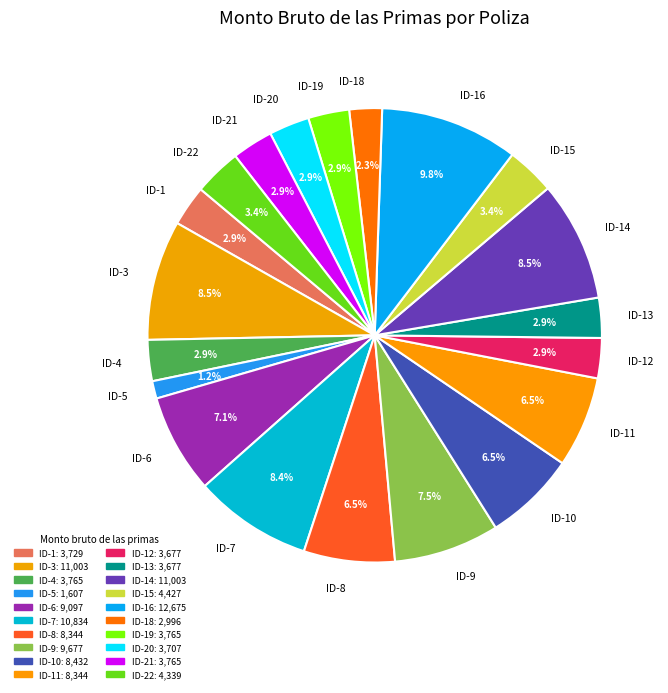

Between ID-7 and ID-13, which is larger?

ID-7